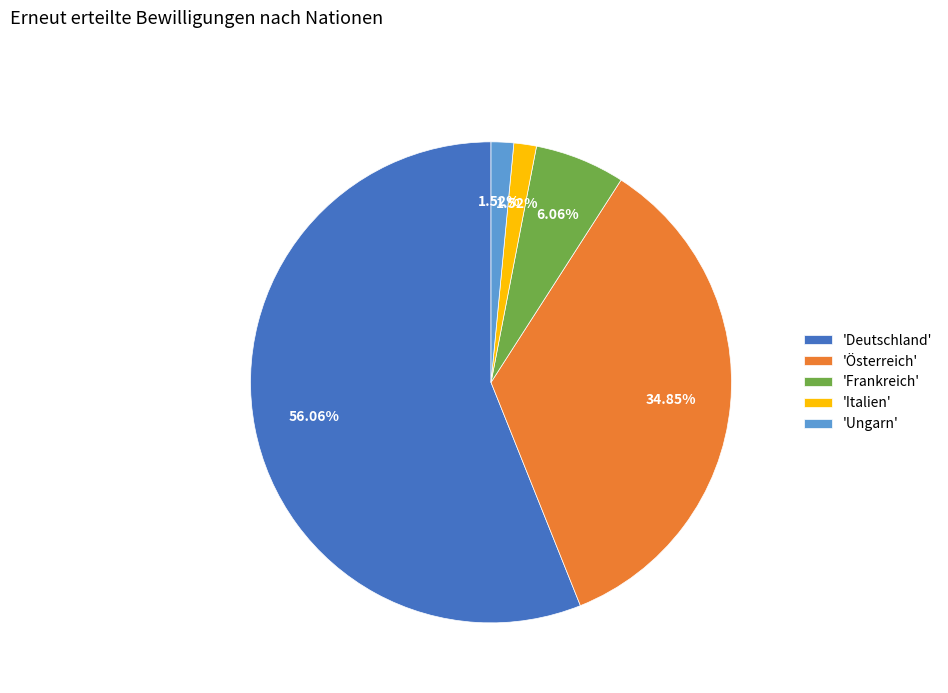

To the nearest percent, what is the difference between the largest and smallest slice percentages?

55%